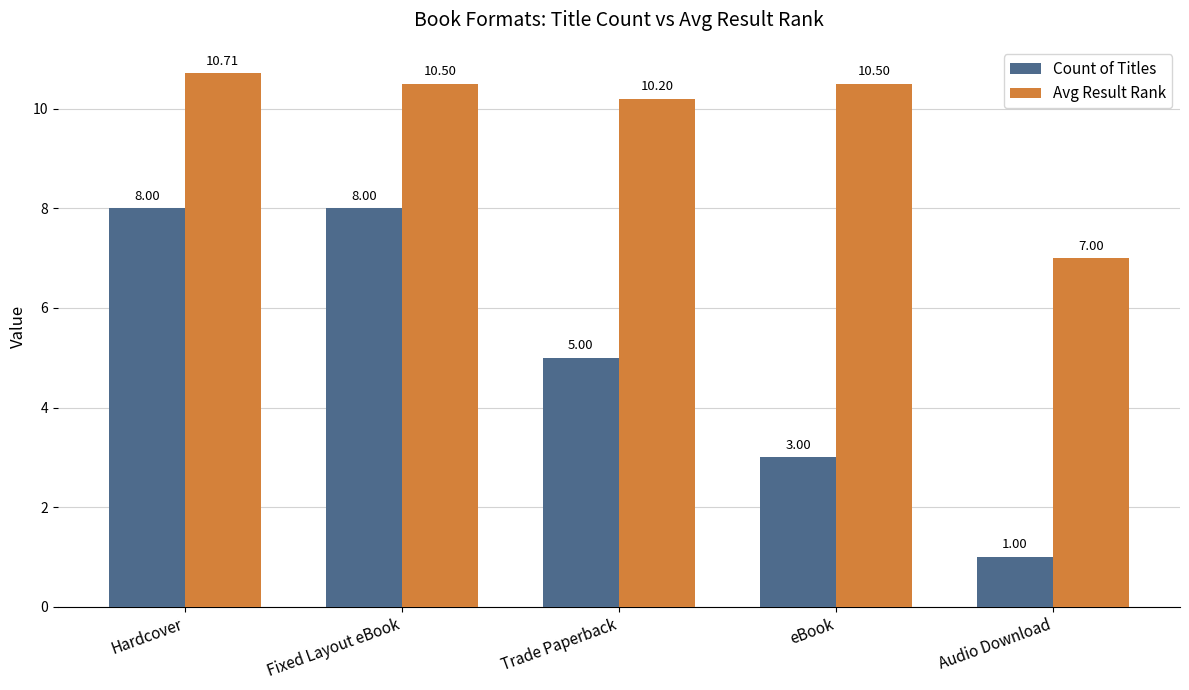

The value of Avg Result Rank at Hardcover is 10.7. True or false?

True